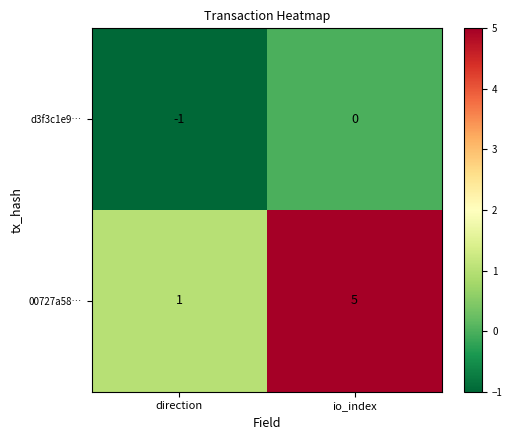

What value does the 00727a58… series have at io_index?

5